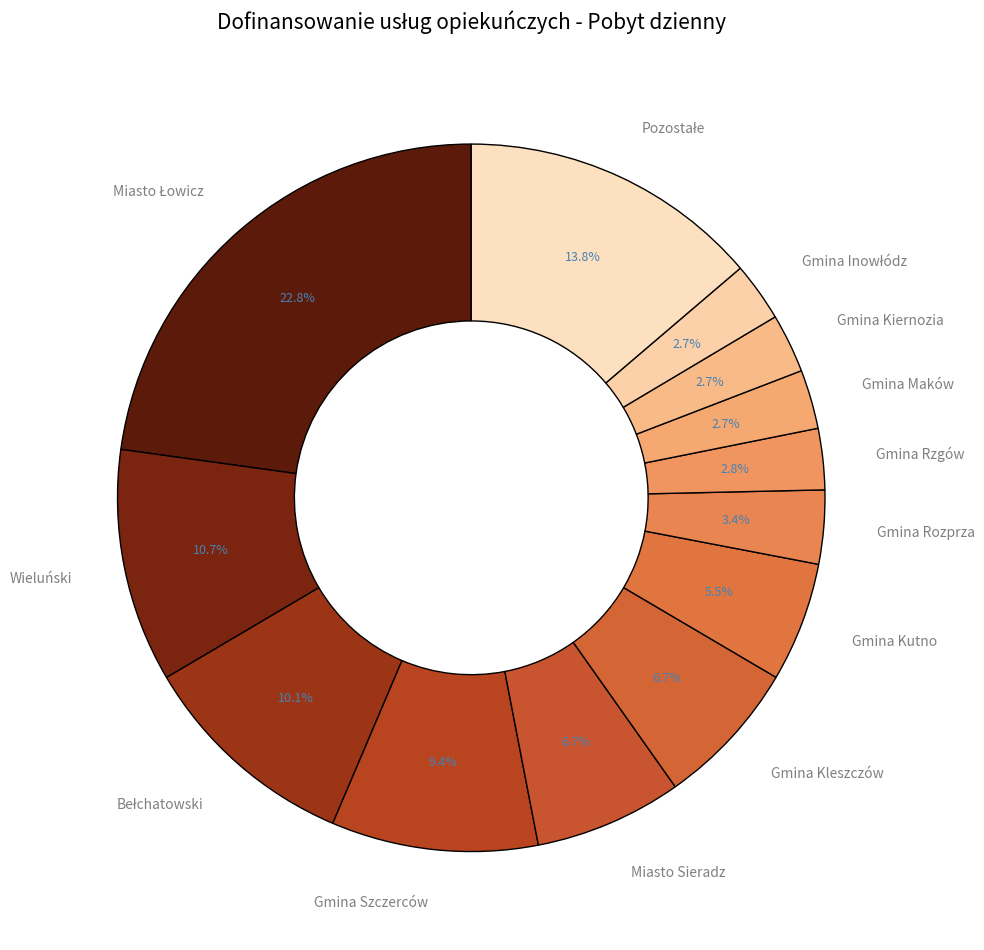

What portion of the pie excludes Gmina Kutno?

94.5%